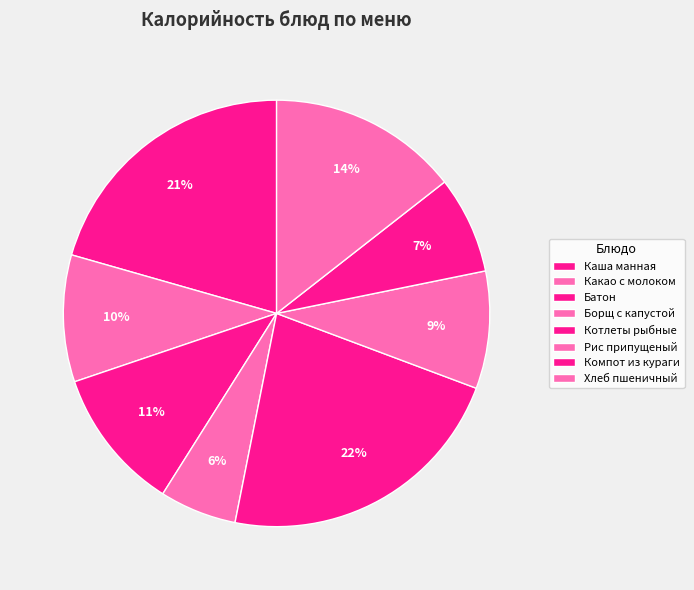

To the nearest percent, what is the combined percentage of Батон and Котлеты рыбные?

33%